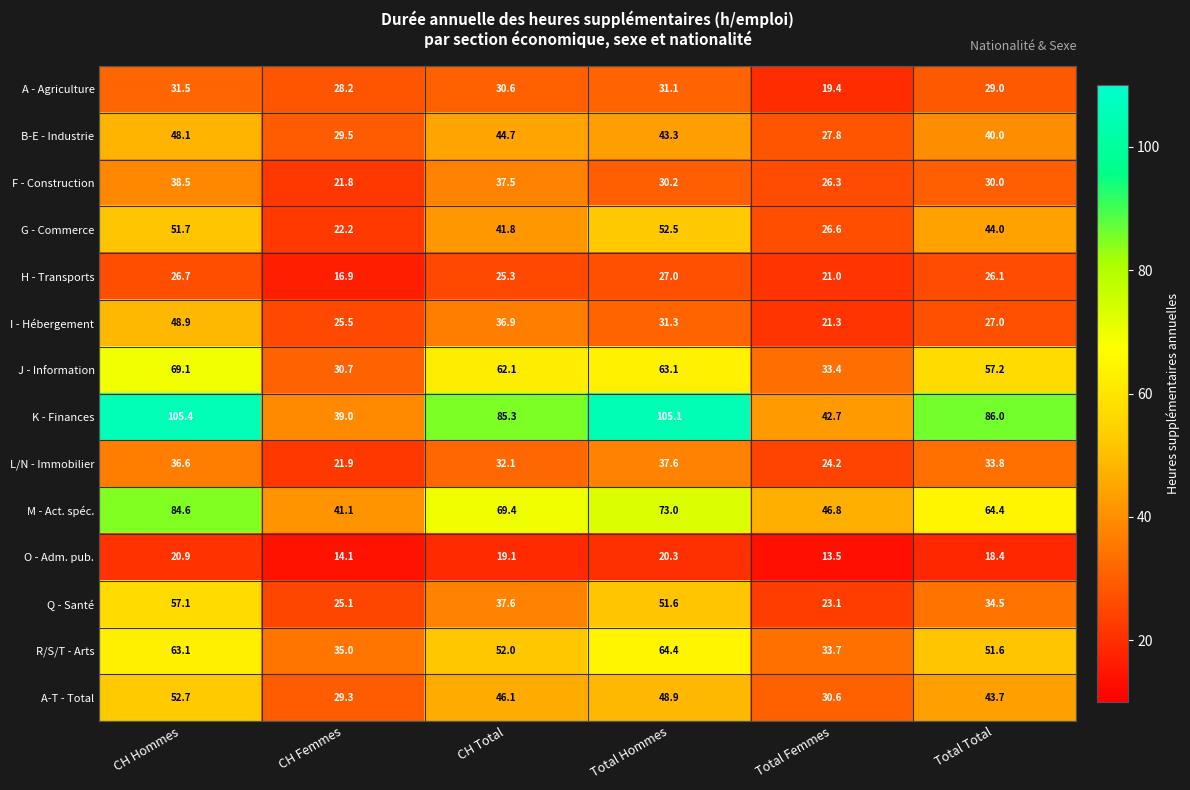

Read the F - Construction value at Total Hommes.

30.2